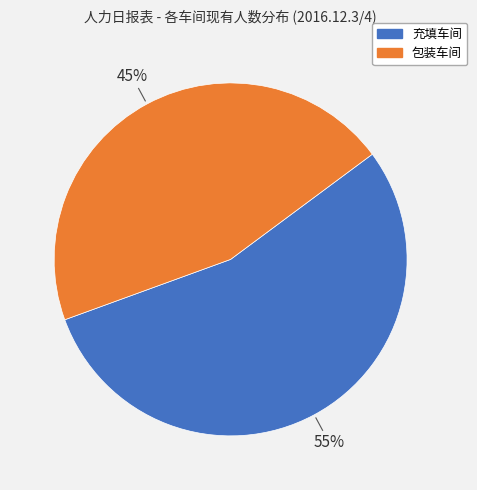

How many segments does this pie chart have?

2